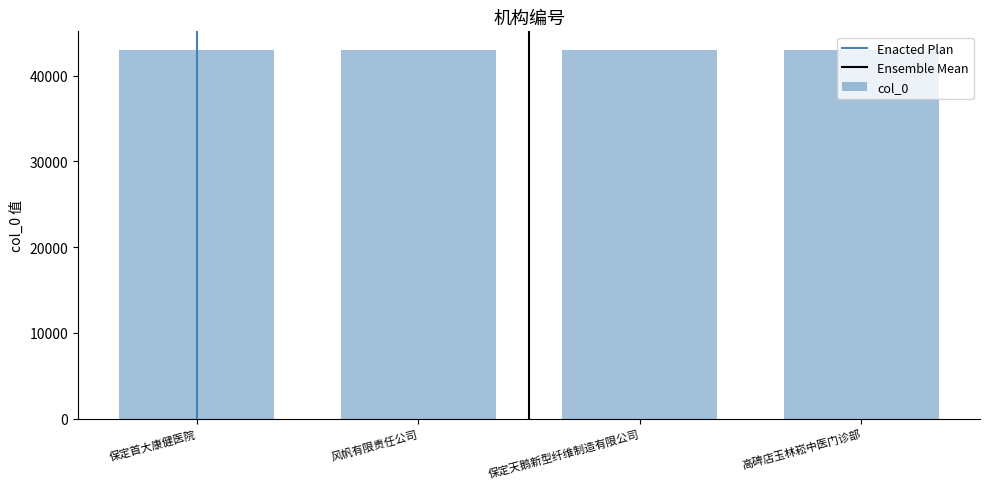

What is the sum of all values?

171994